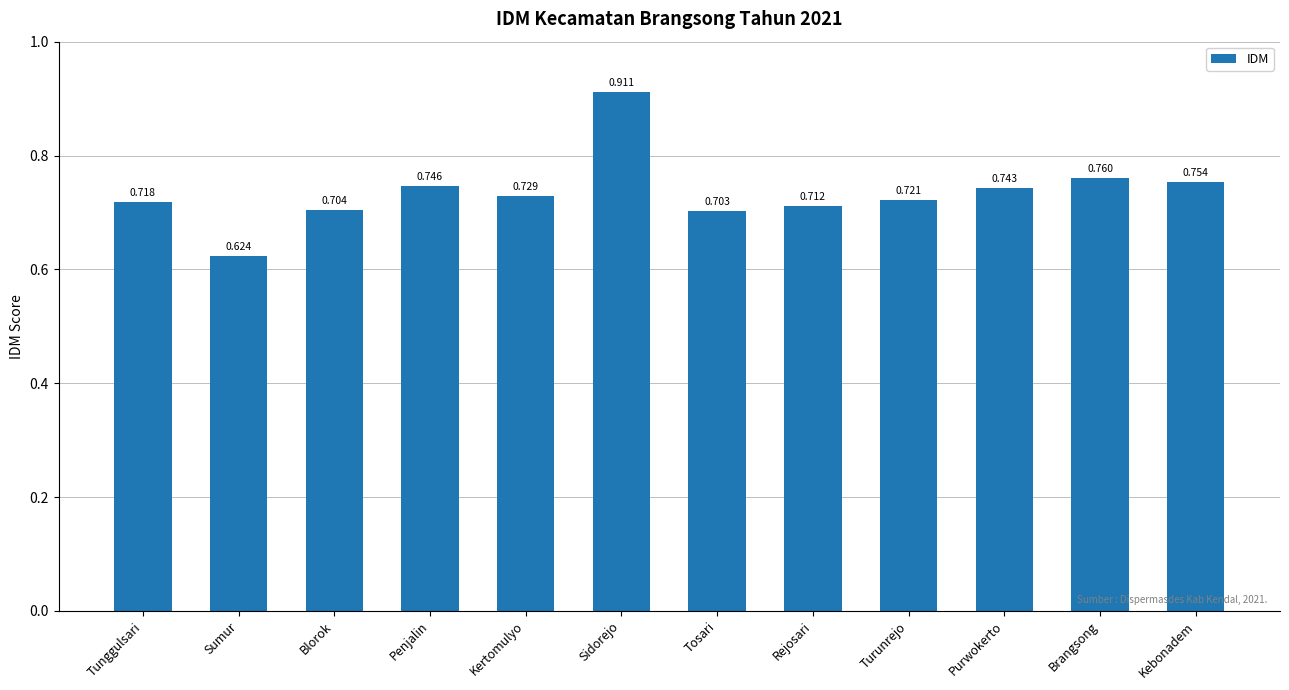

What is the label of the 6th bar from the left?

Sidorejo